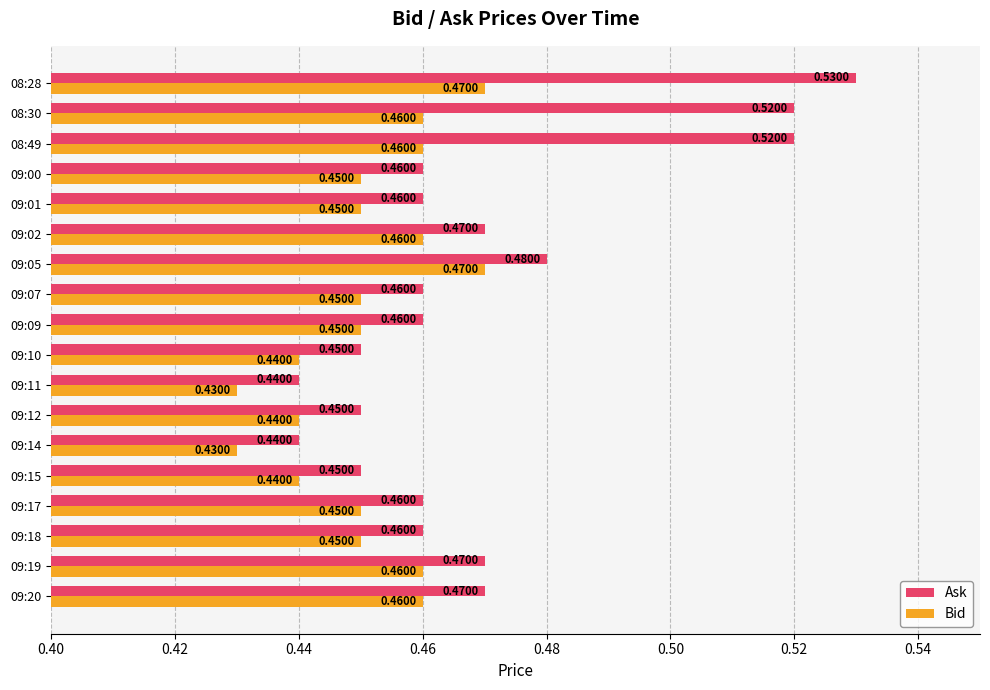

What is the sum of the Ask values at 08:30 and 09:05?

1.0